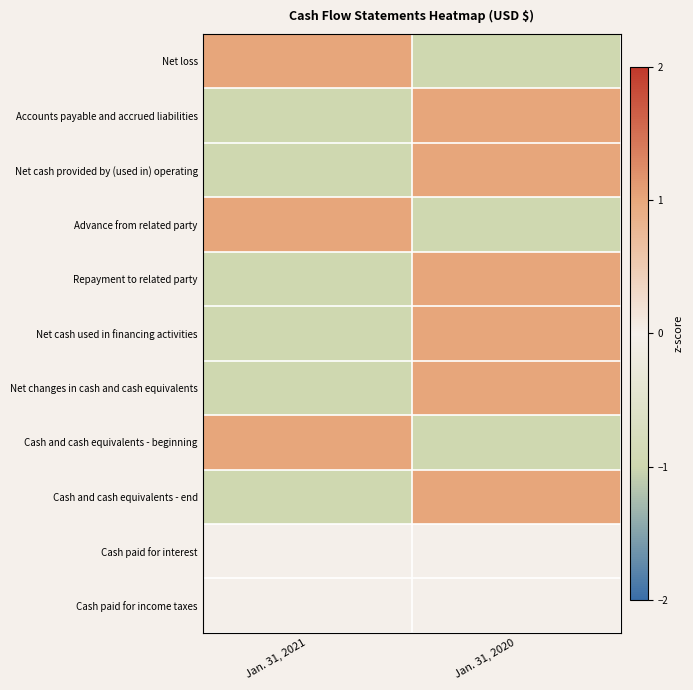

What is the minimum value shown in the chart?

-1